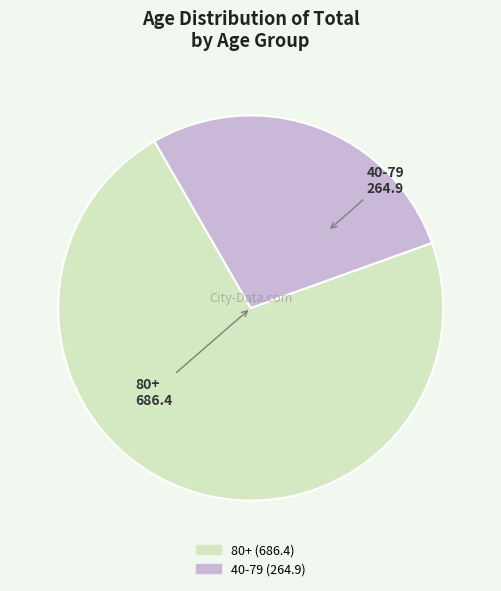

Does any single category account for the majority?

Yes